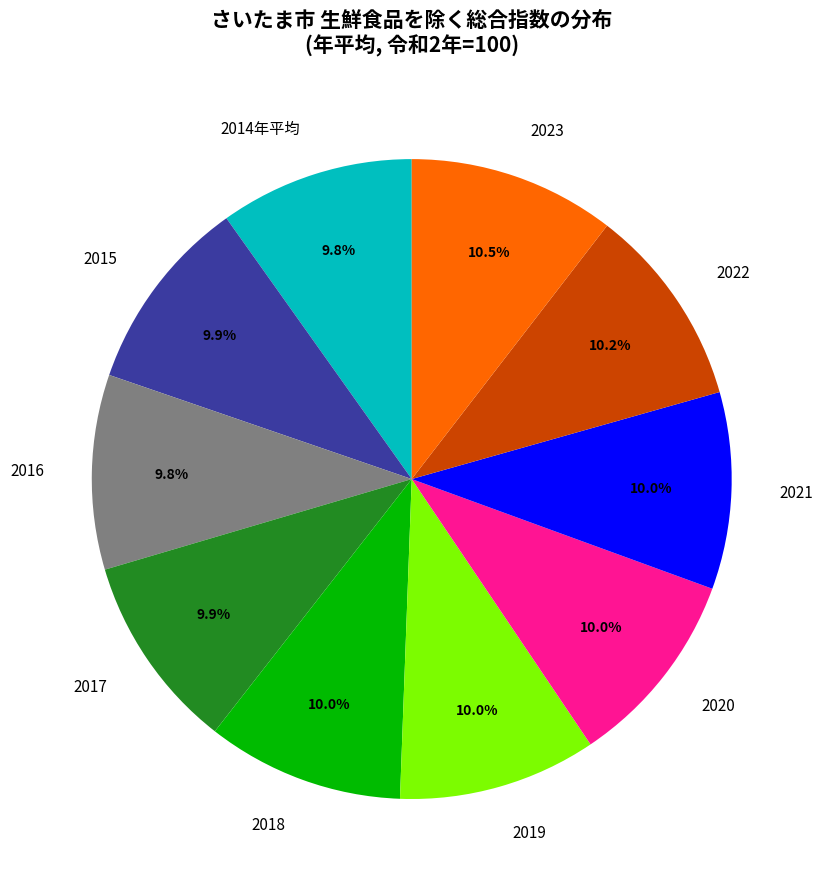

Is there any slice that represents more than half of the pie?

No